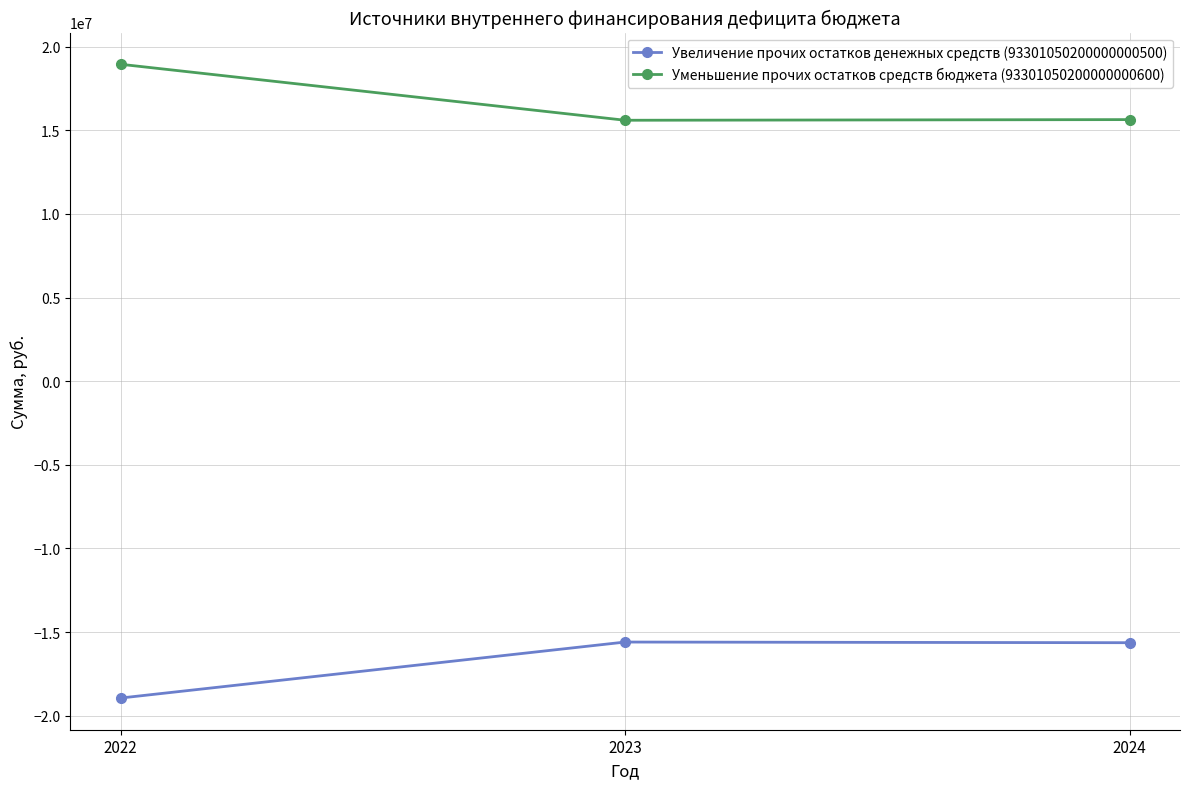

Rank the series by their average value, from lowest to highest.

Увеличение прочих остатков денежных средств (93301050200000000500), Уменьшение прочих остатков средств бюджета (93301050200000000600)